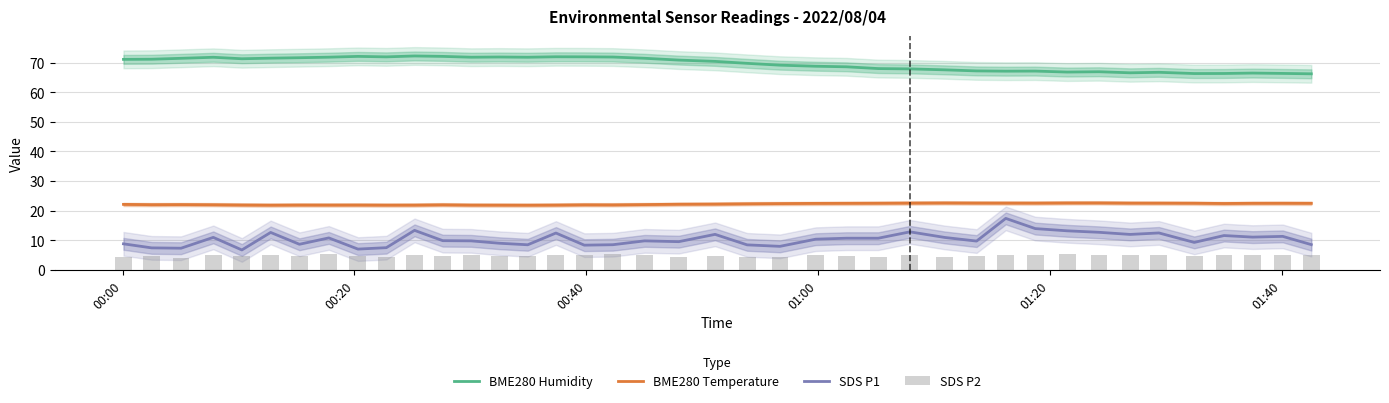

True or false: BME280 Humidity and SDS P1 intersect in this chart.

False